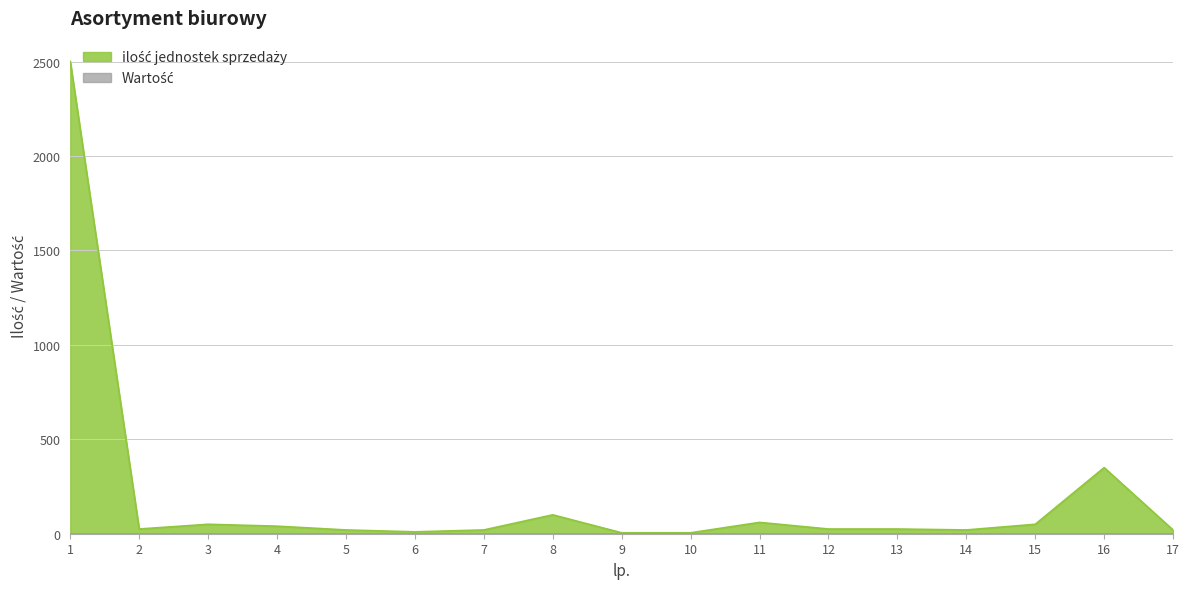

True or false: the data shows 20 at 7.

True